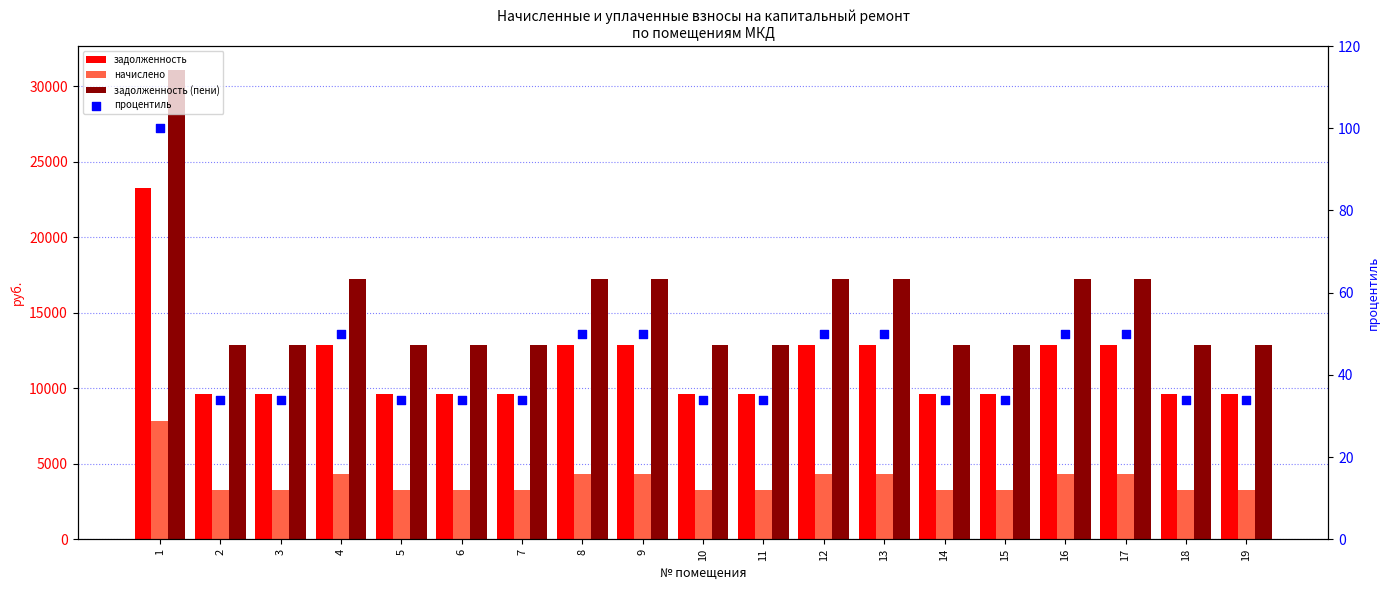

Is the value of задолженность at 9 greater than the value of процентиль at 2?

Yes